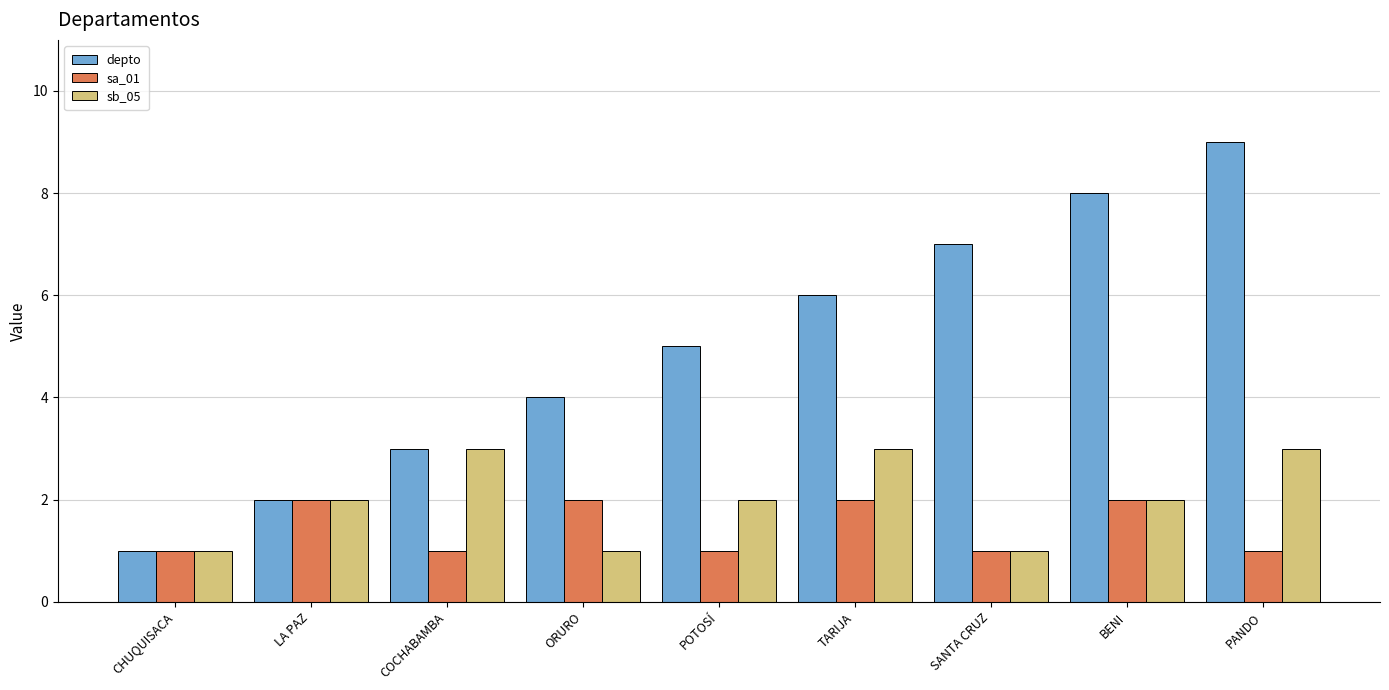

What is the difference between the highest and lowest values at PANDO?

8